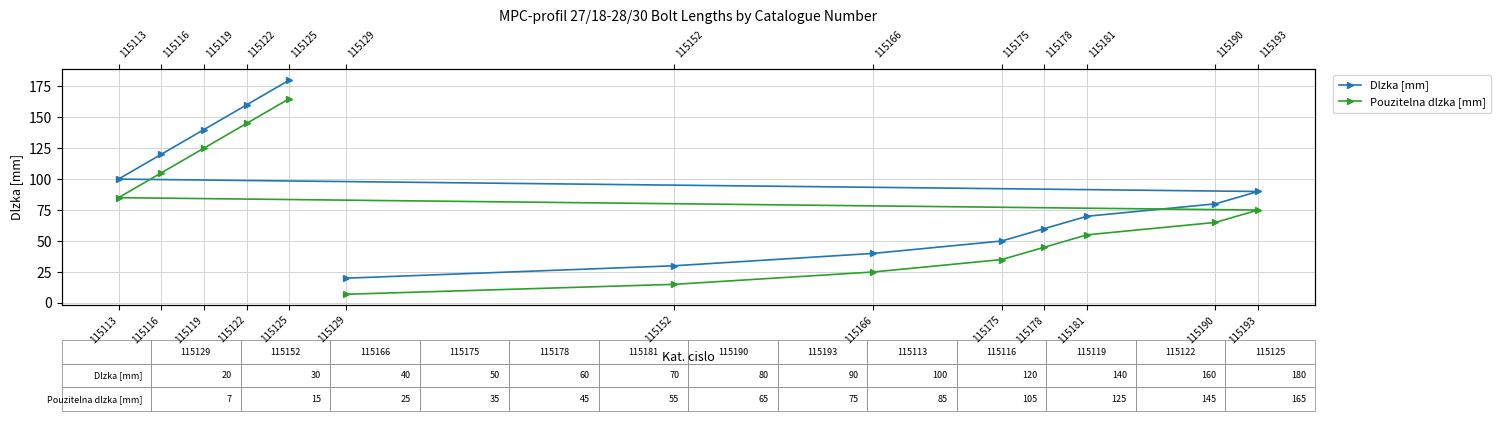

What are all the series names shown in the legend?

Dlzka [mm], Pouzitelna dlzka [mm]